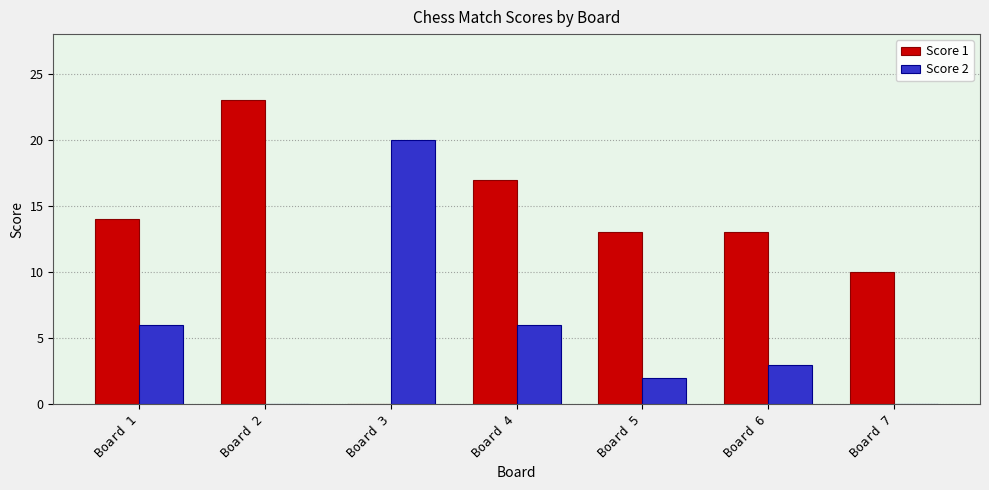

Reading right to left, extract all data points from this chart.

Score 1: 10	13	13	17	0	23	14
Score 2: 0	3	2	6	20	0	6